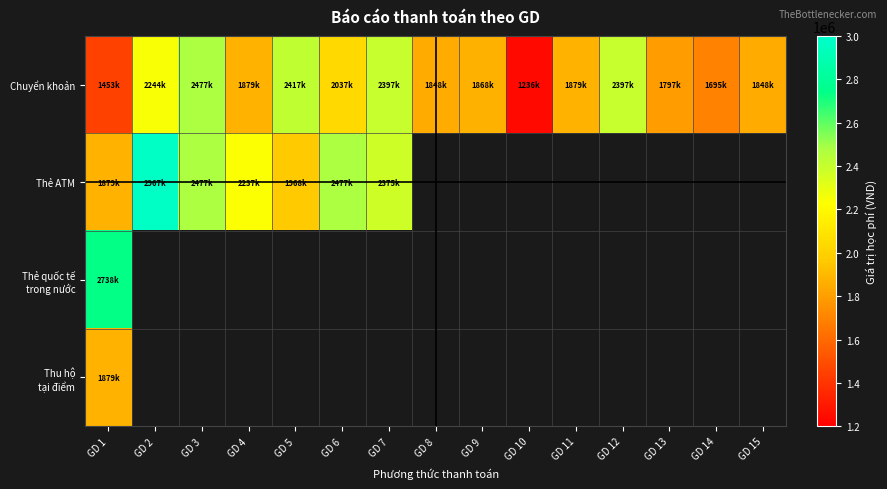

What is the difference between the maximum and minimum values in the Thẻ ATM series?

1088000.0